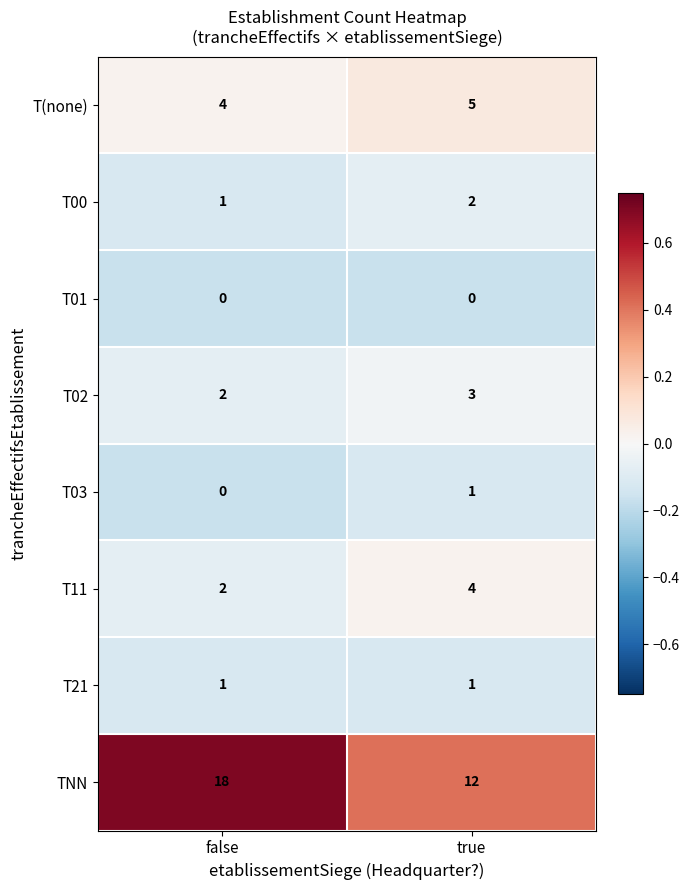

Which series has the widest spread of values?

TNN